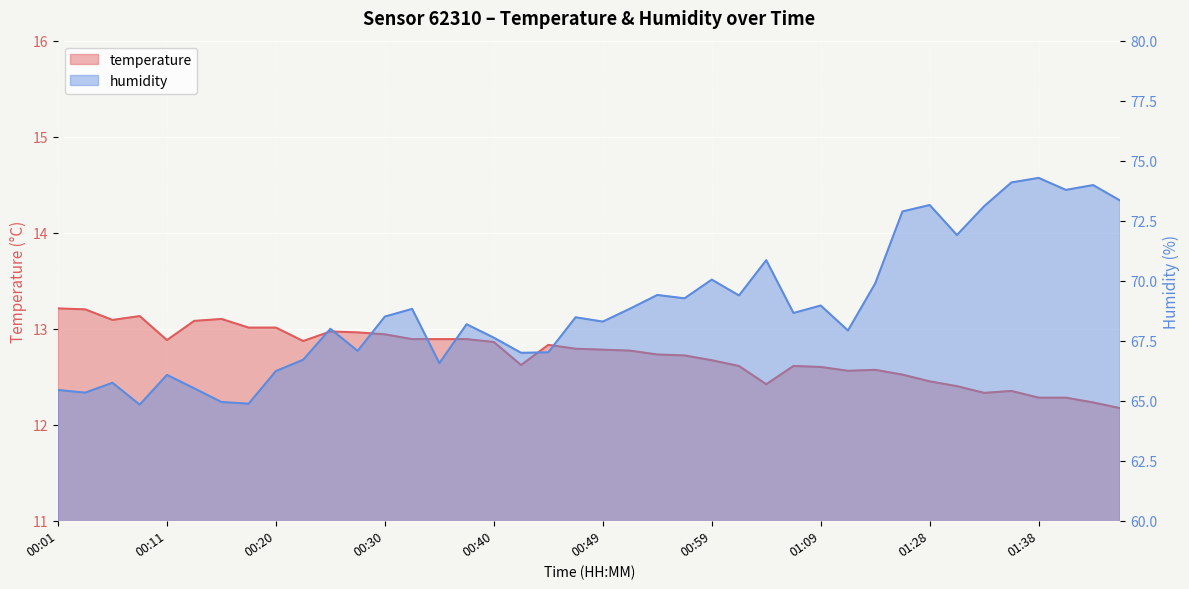

What is the spread (max minus min) of values at 01:28?

60.7